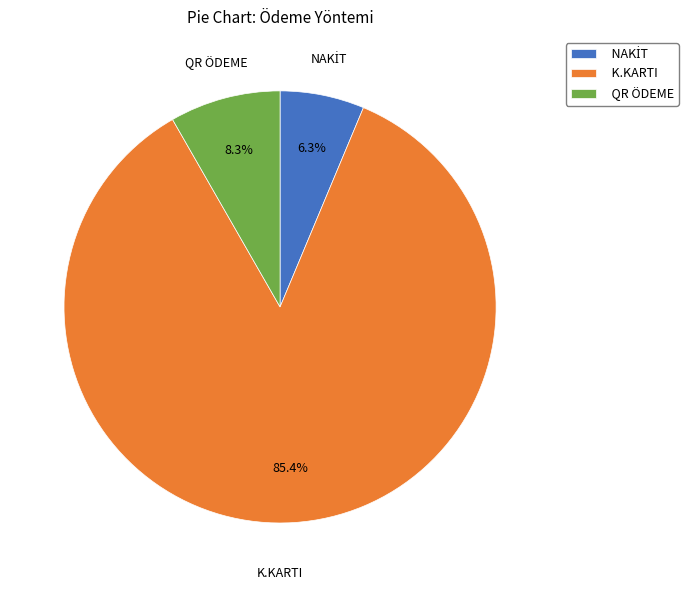

To the nearest percent, what portion does QR ÖDEME represent?

8%